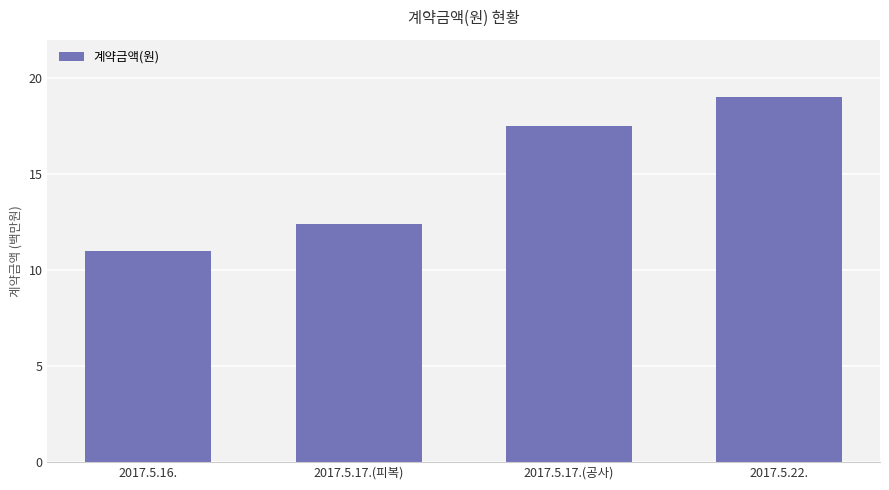

What is the label of the 2nd bar from the left?

2017.5.17.(피복)